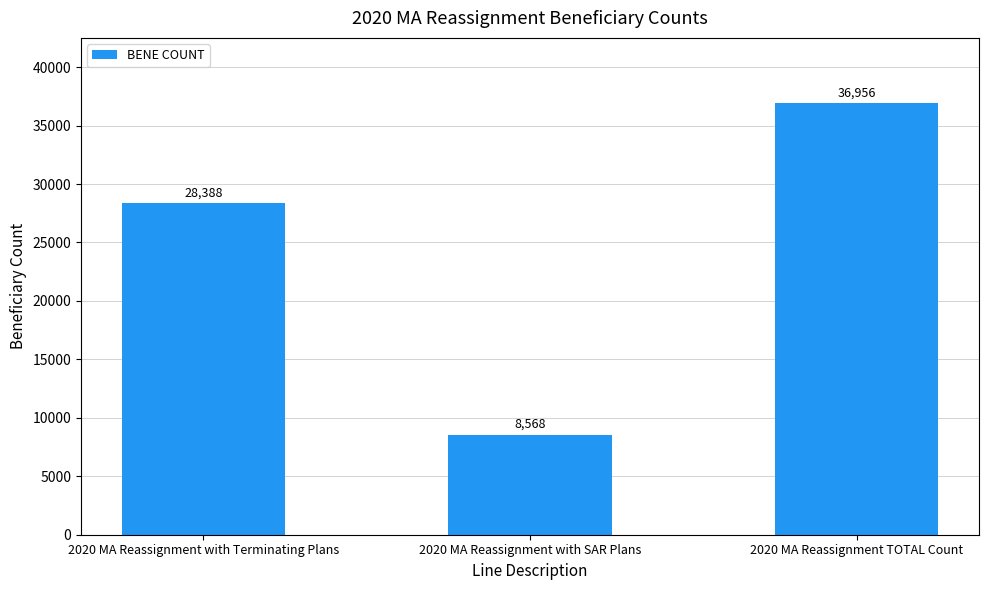

What is the ratio of the value at 2020 MA Reassignment with SAR Plans to the value at 2020 MA Reassignment TOTAL Count?

0.2